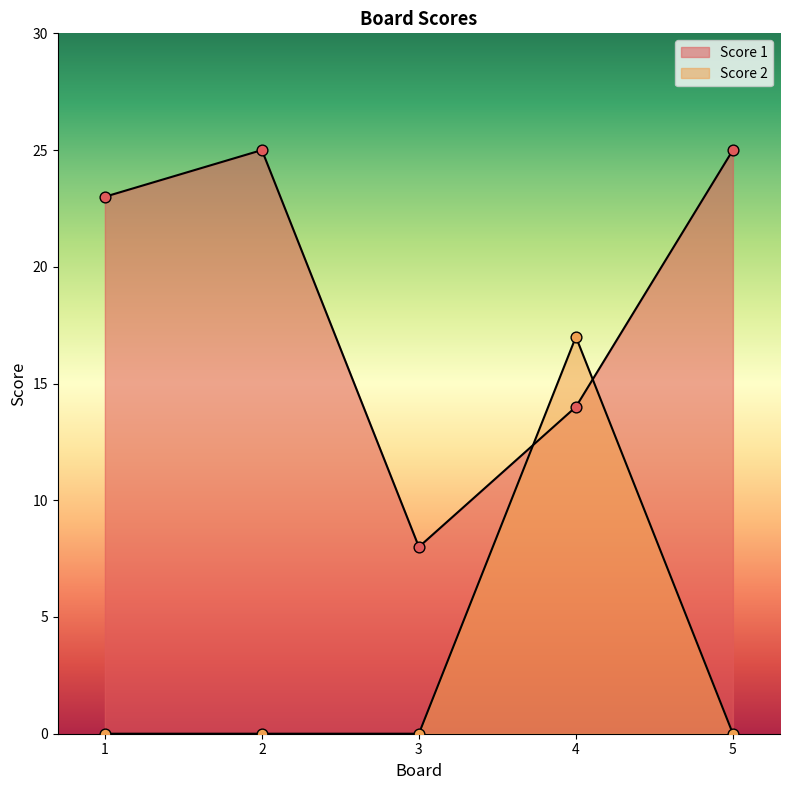

Which series has the largest Y range (max minus min)?

Score 1